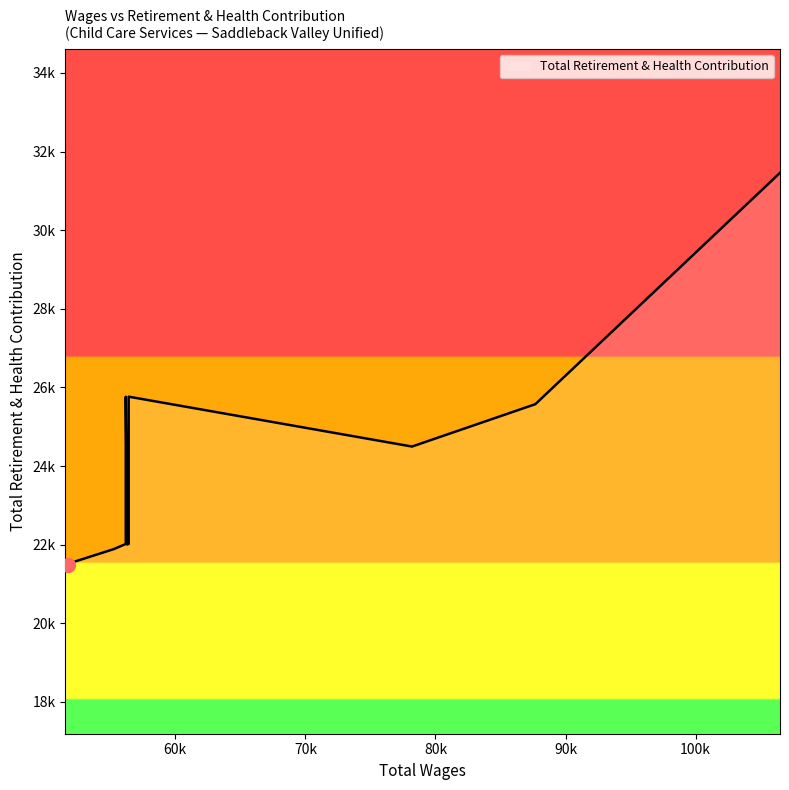

At which category does the data reach its first local peak?

56419.0